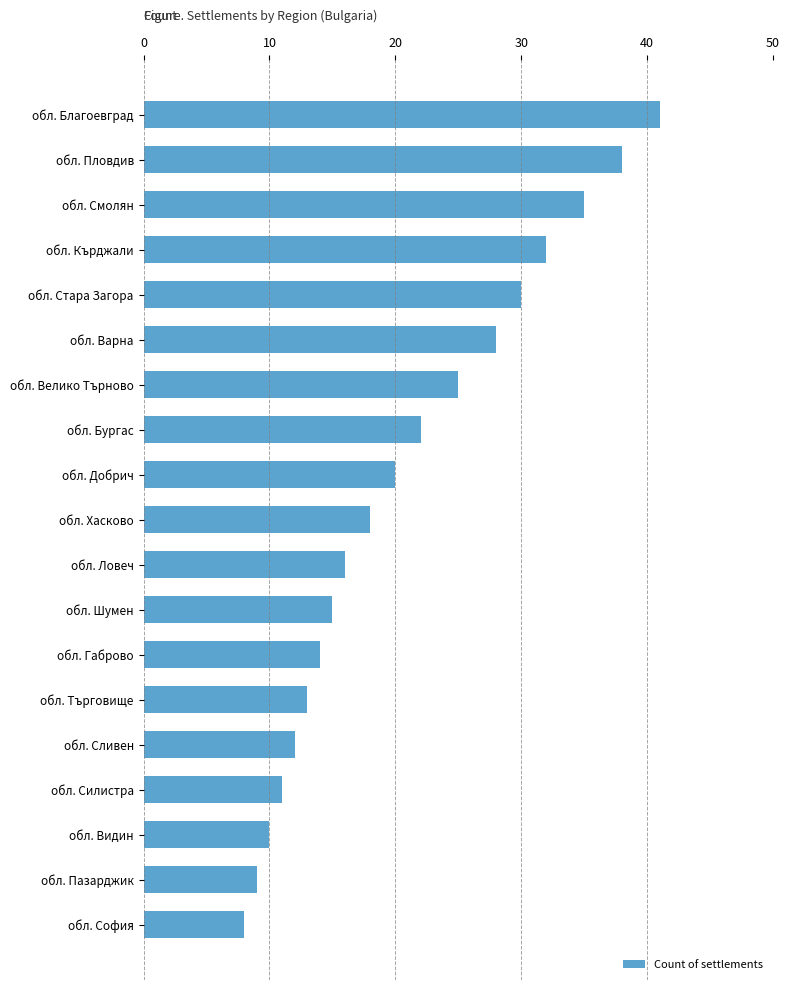

How many series are shown in this chart?

1